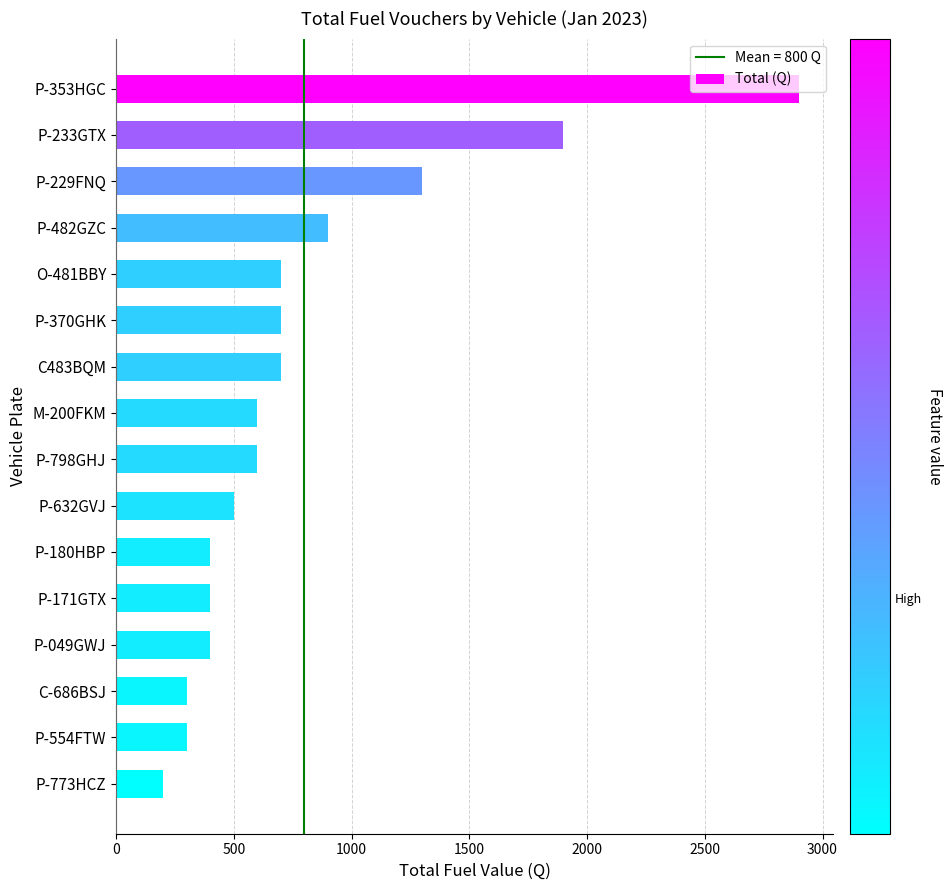

What is the label of the 12th bar from the bottom?

O-481BBY